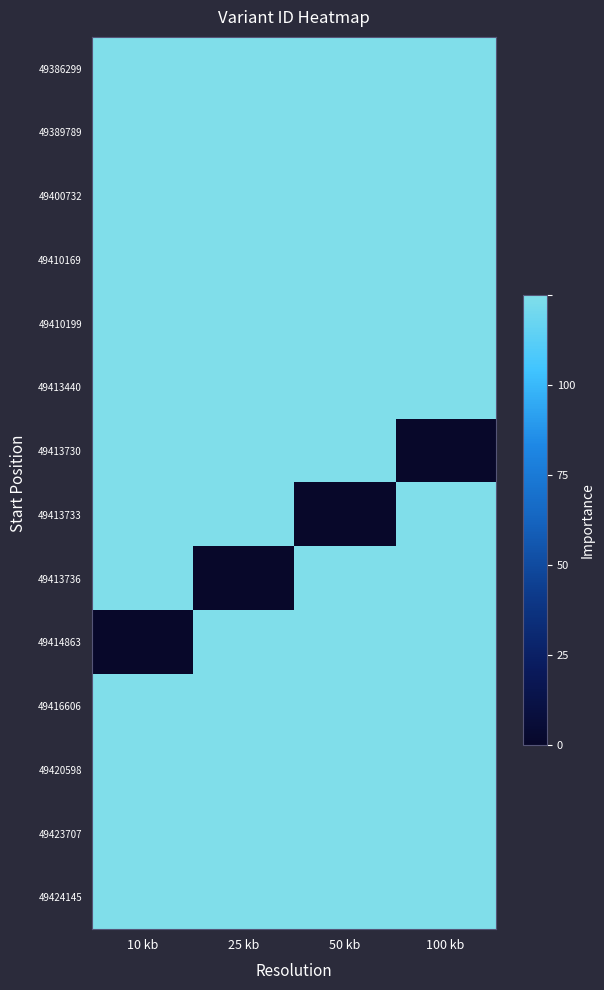

Which series has the largest total across all categories?

49423707